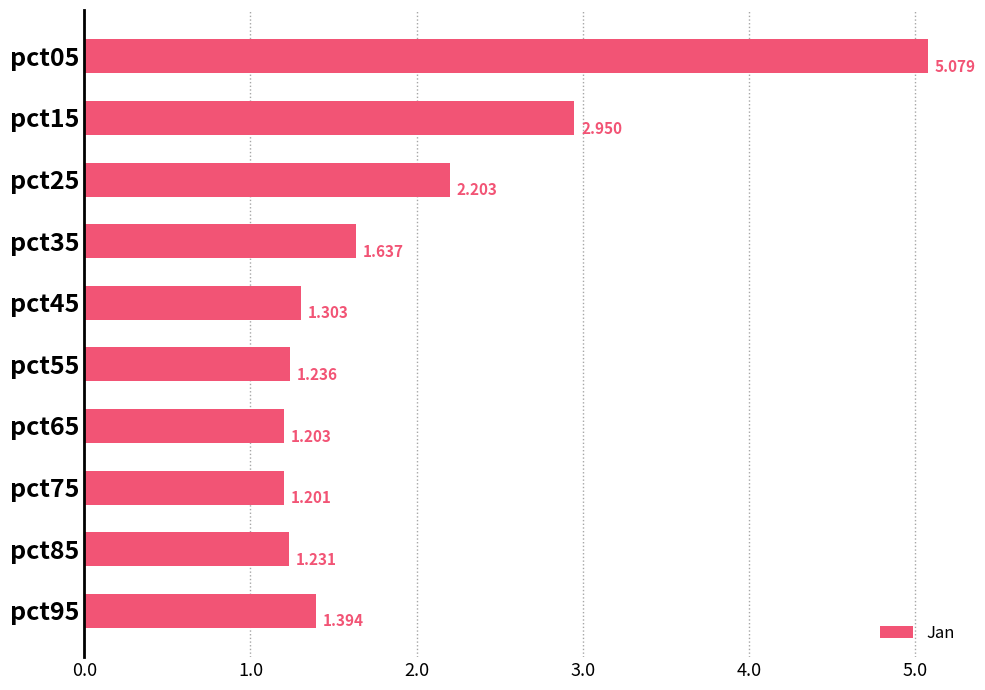

How many distinct data groups are displayed?

1